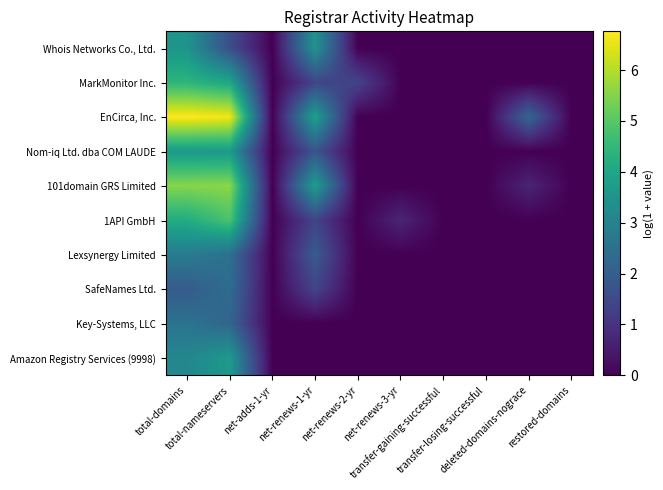

What is the spread (max minus min) of values at net-renews-3-yr?

0.7